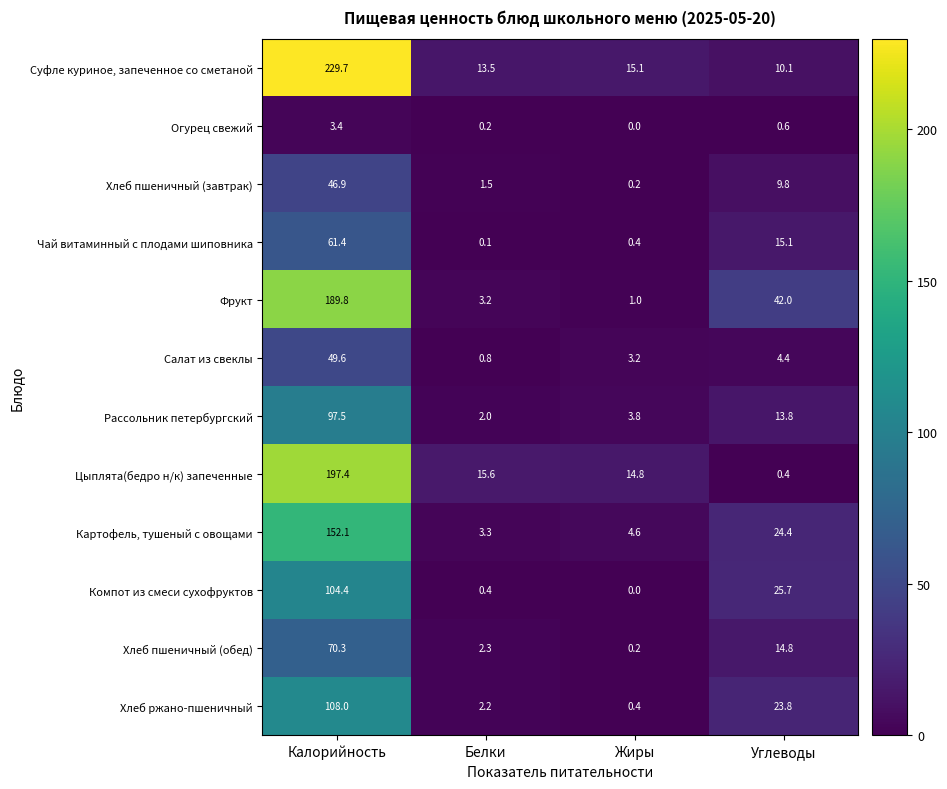

Where is Хлеб ржано-пшеничный nearest to the value 54?

Углеводы